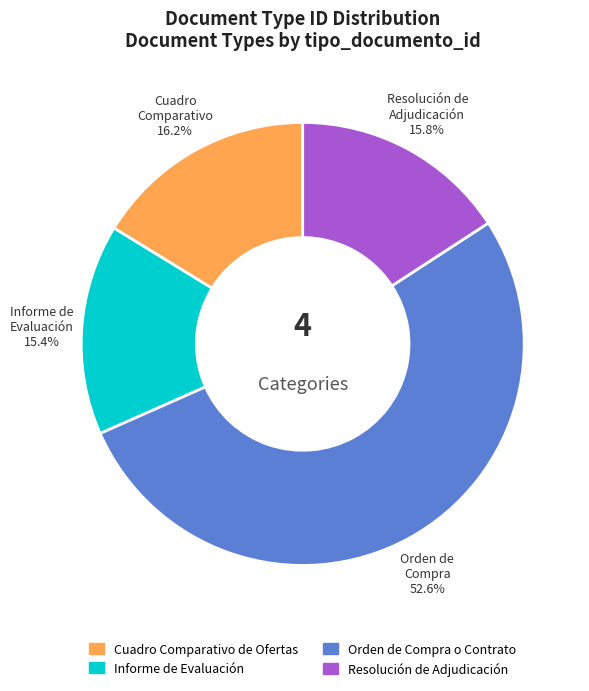

True or false: Orden de Compra o Contrato accounts for 43% of the total.

False